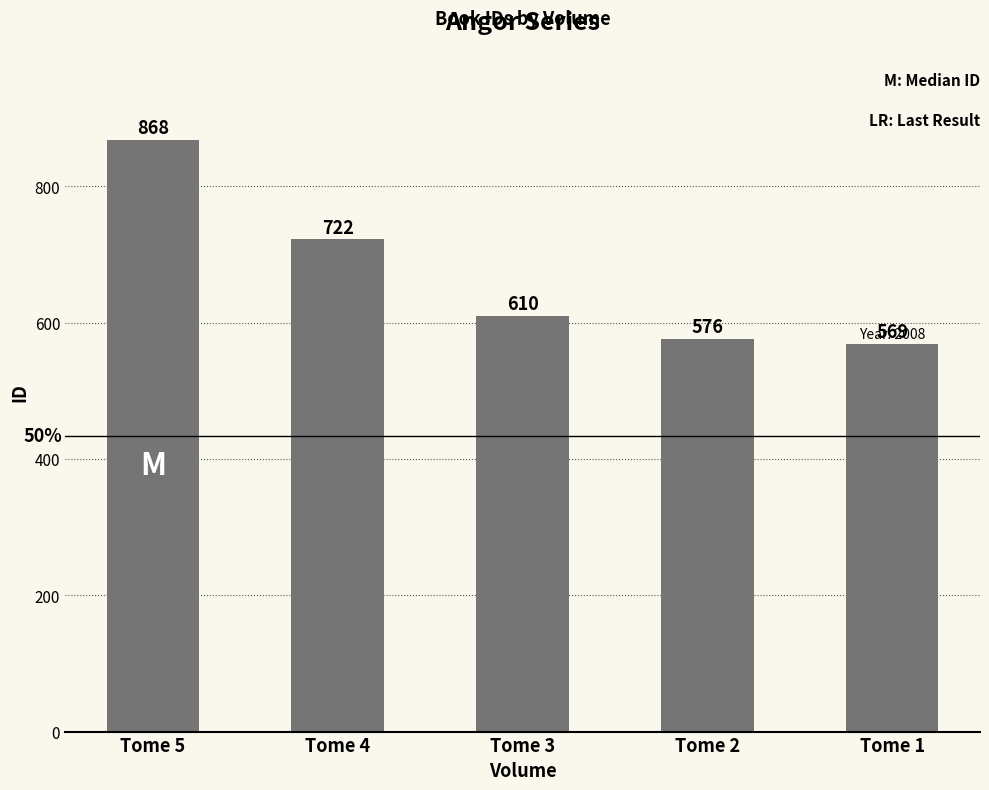

How many bars are there in total?

5